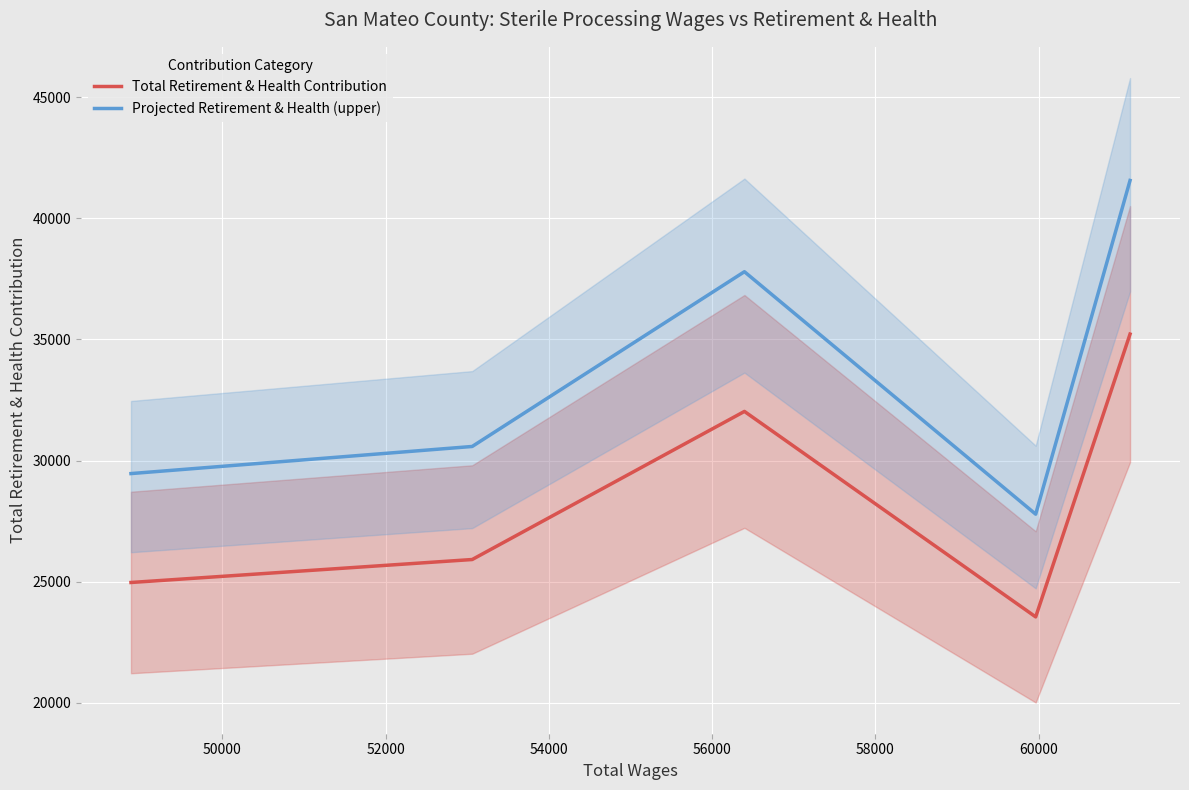

What is the minimum value for Total Retirement & Health Contribution?

23551.0